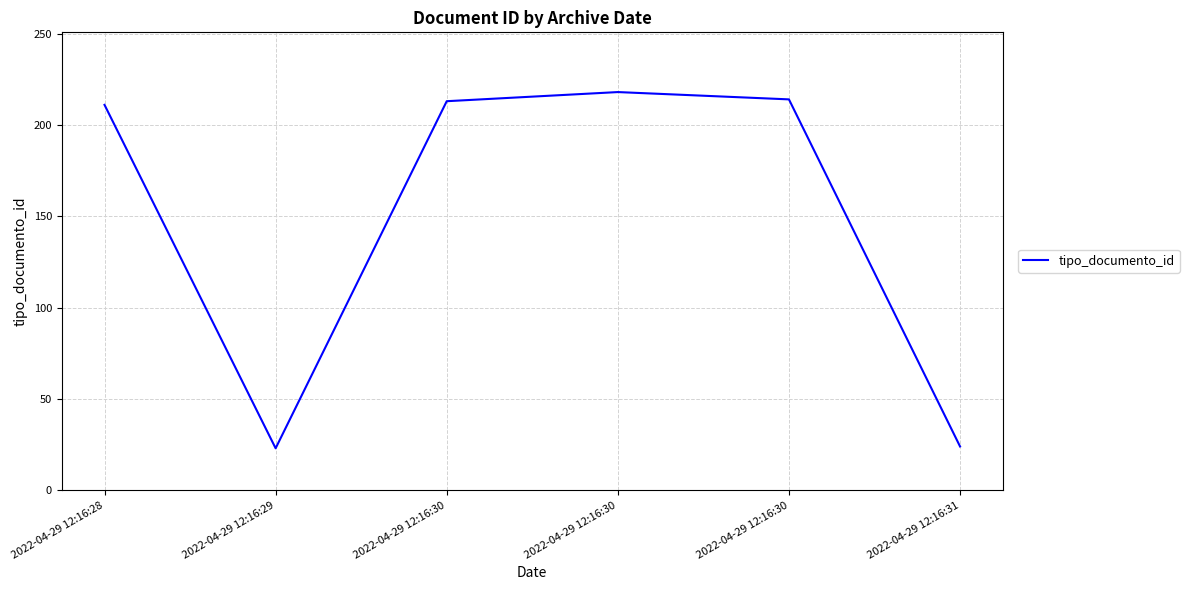

Is this an area chart (filled region under the line)?

No